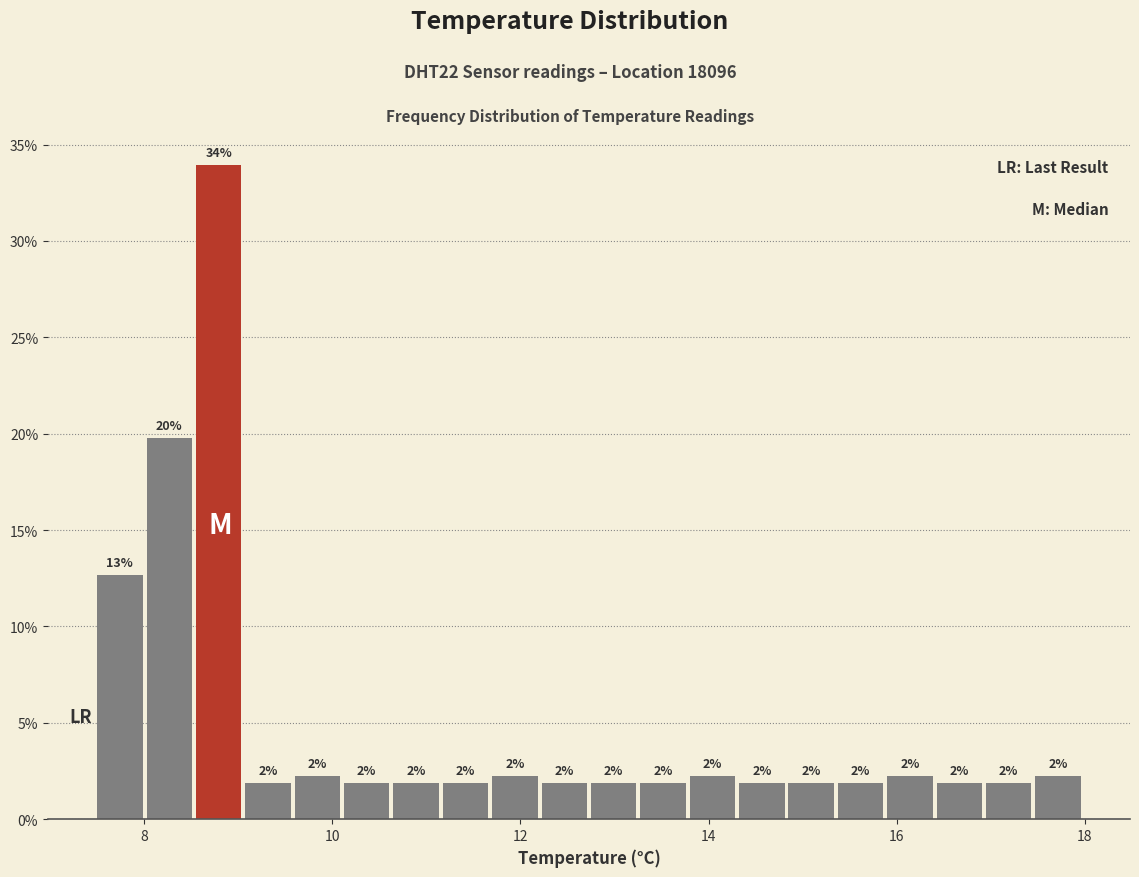

Around what value on the x-axis is the tallest bar? Give the approximate position of its centre, as read against the axis.

8.8